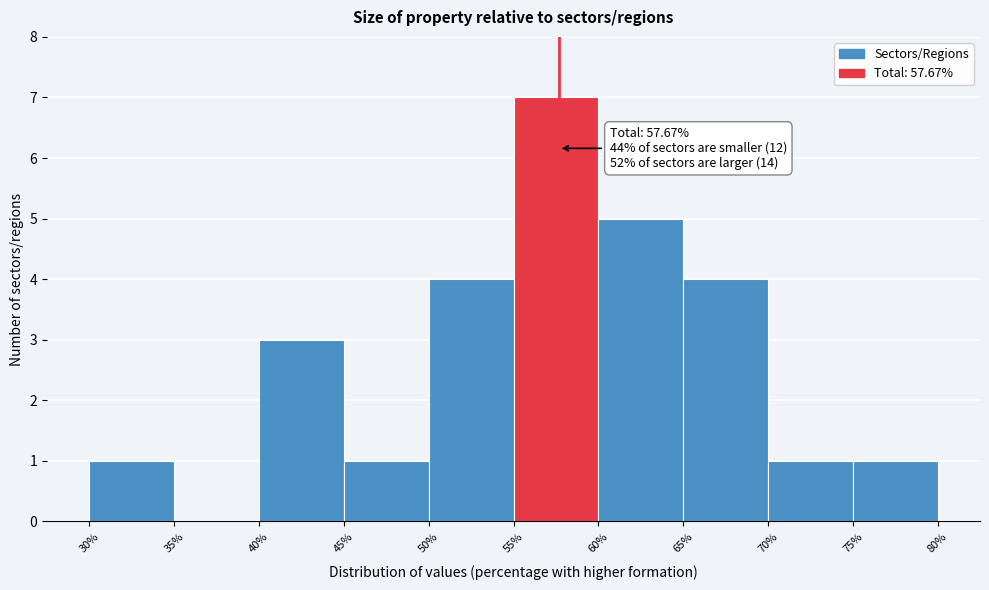

Which range on the x-axis has the tallest bar?

55% to 60%